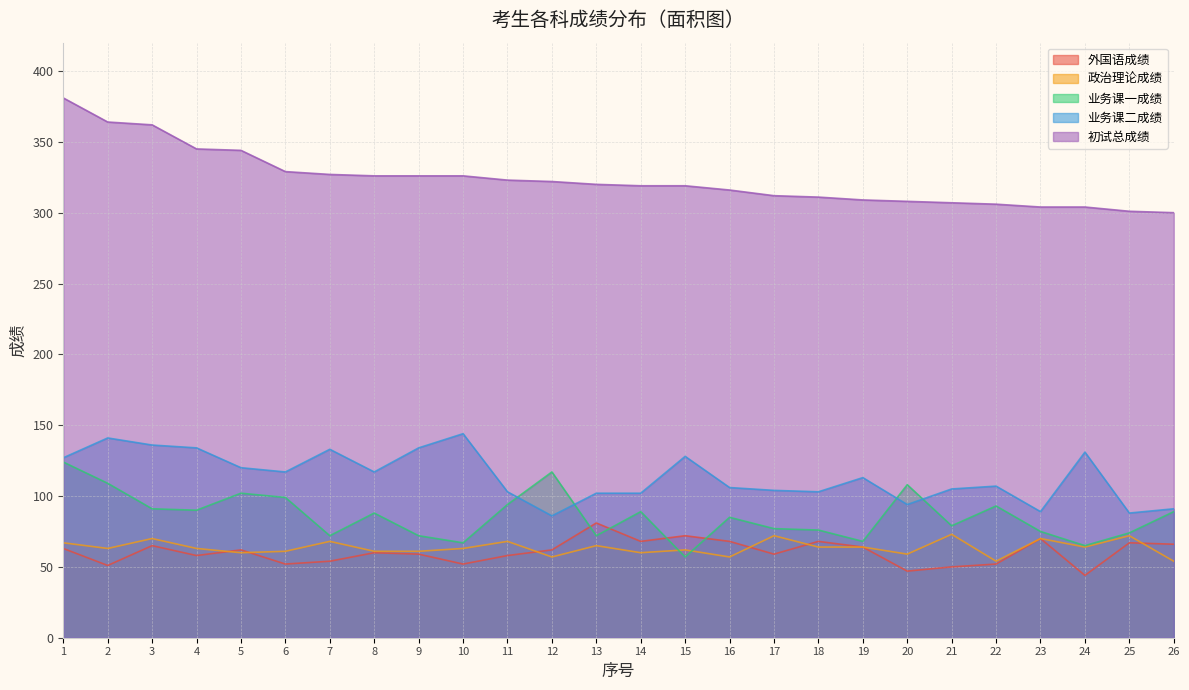

True or false: 外国语成绩 and 业务课二成绩 cross at least once.

False